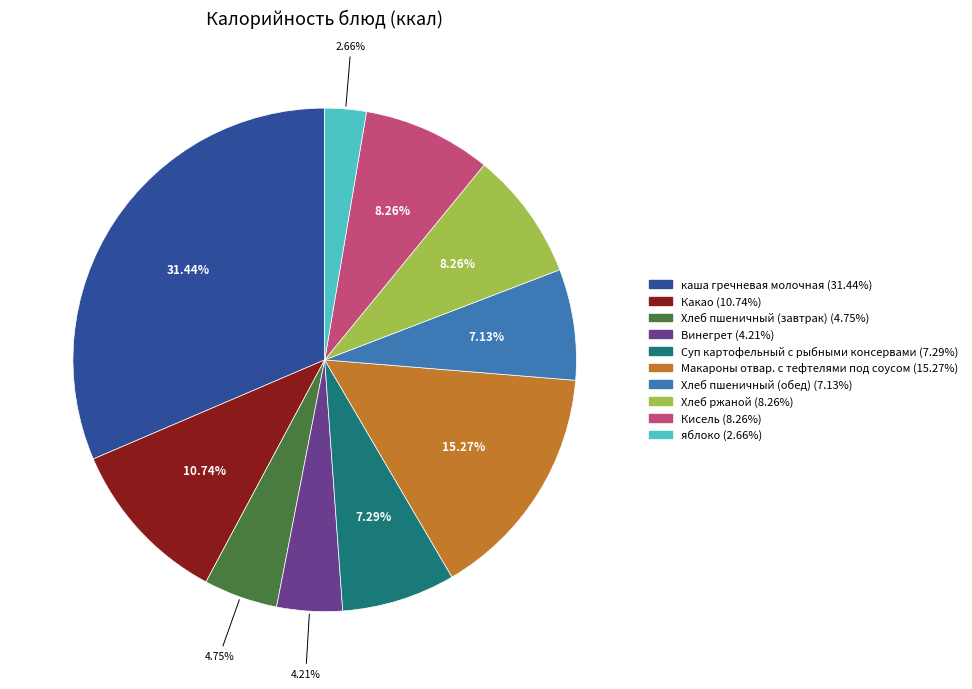

What is the smallest slice in the pie chart?

яблоко